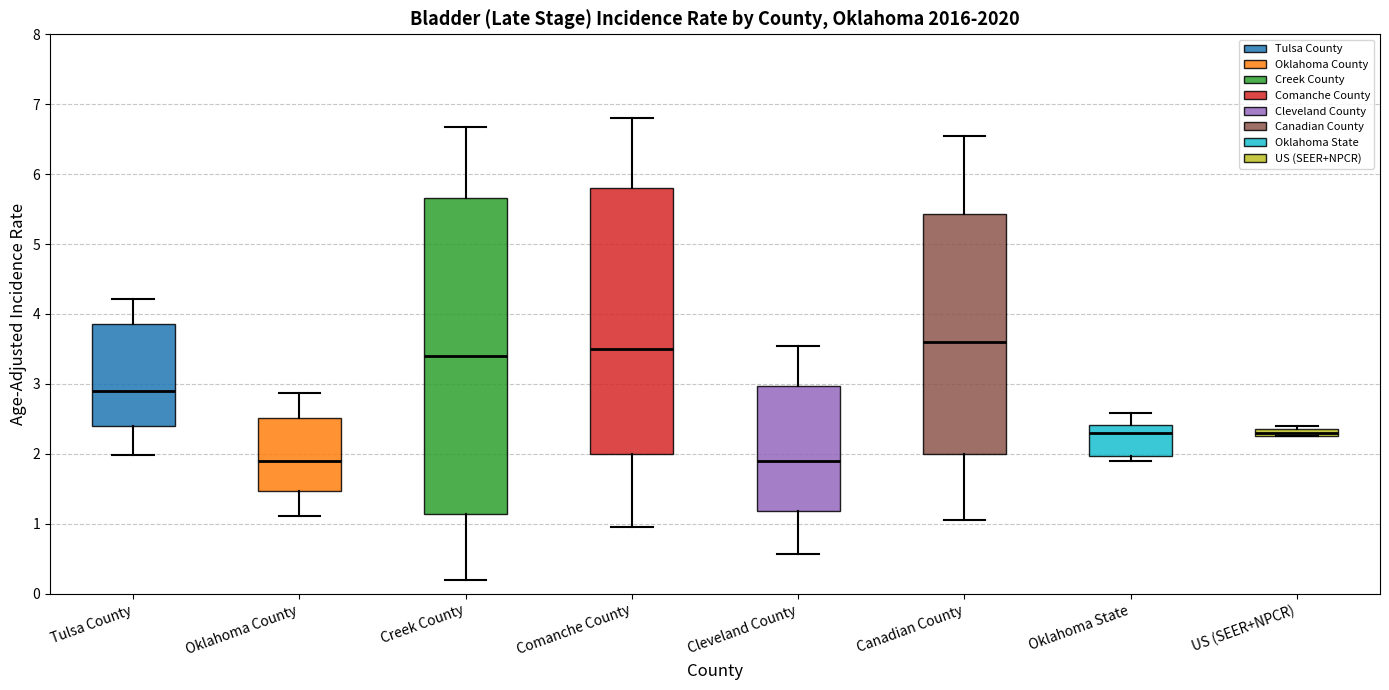

Which box is the tallest, from its lower edge to its upper edge?

Creek County